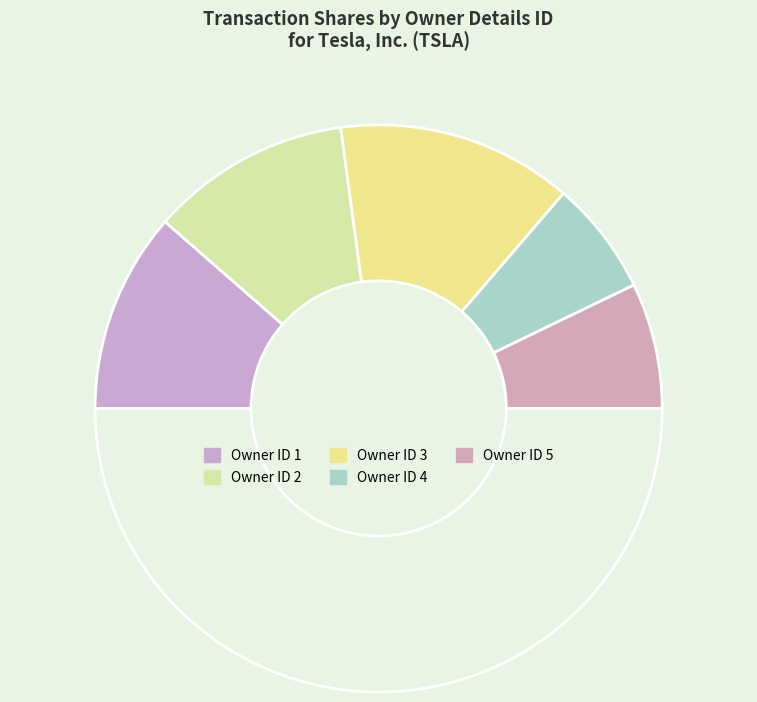

How many segments does this pie chart have?

6